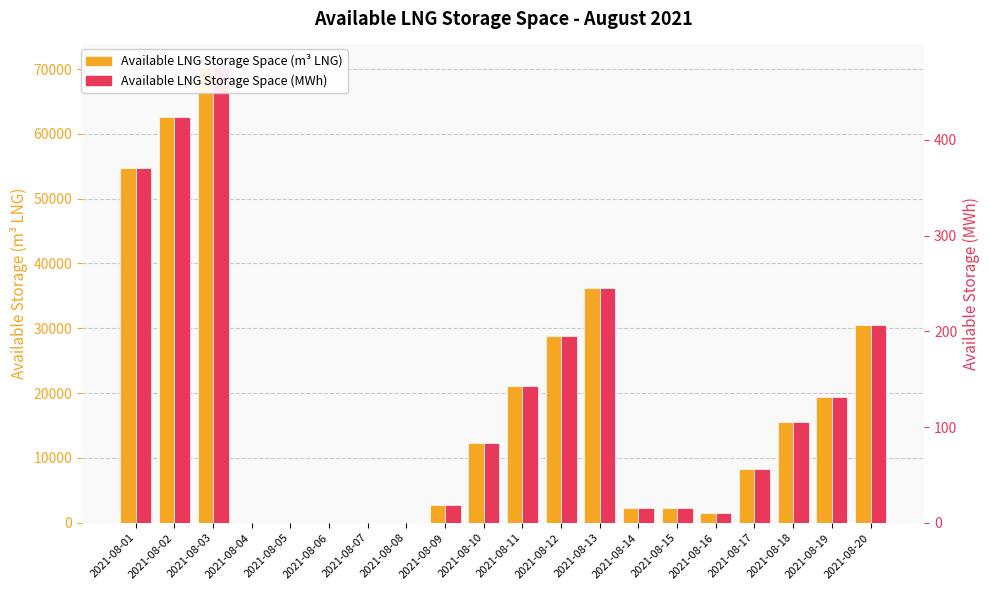

List the series in order of their peak value, highest first.

Available LNG Storage Space (m3 LNG), Available LNG Storage Space (MWh)